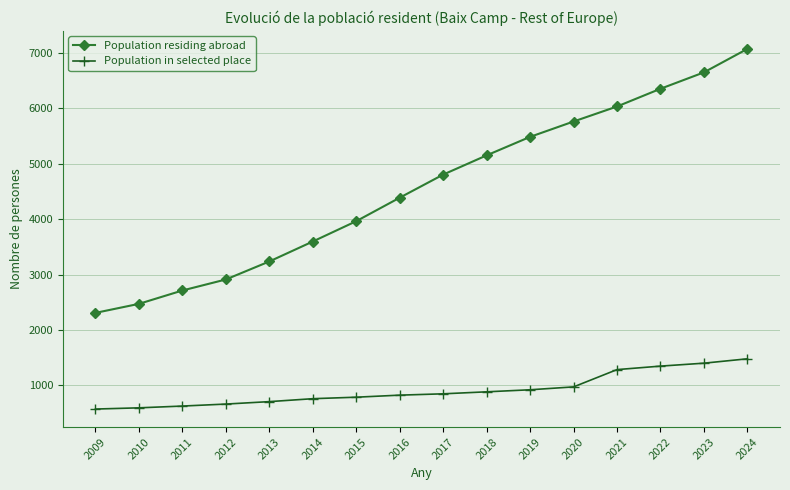

At which category is the sum across all series the highest?

2024